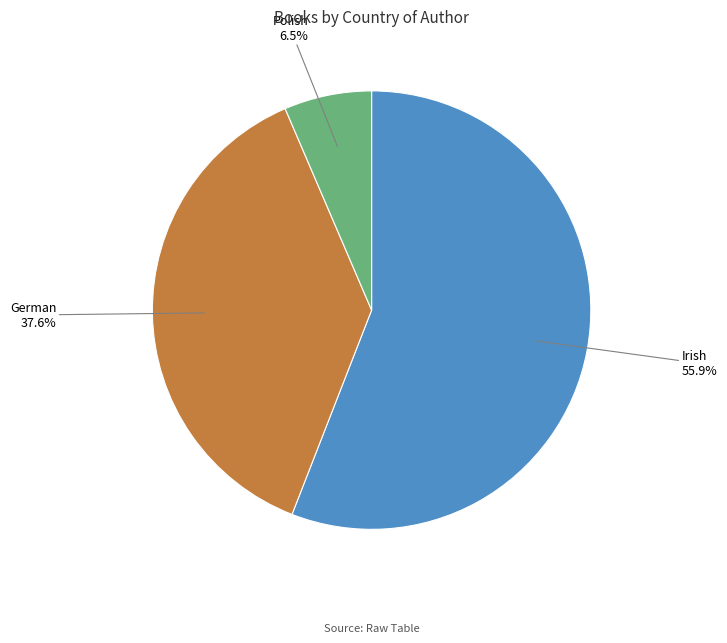

Is there any slice that represents more than half of the pie?

Yes